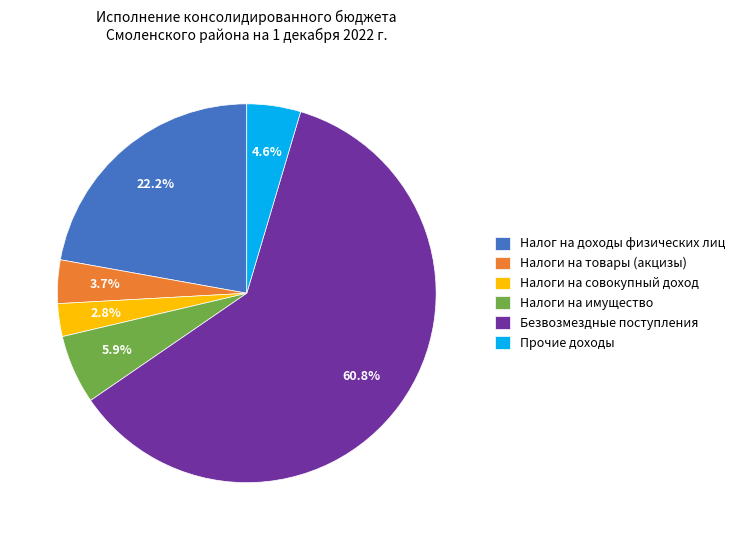

Which slice is the smallest?

Налоги на совокупный доход